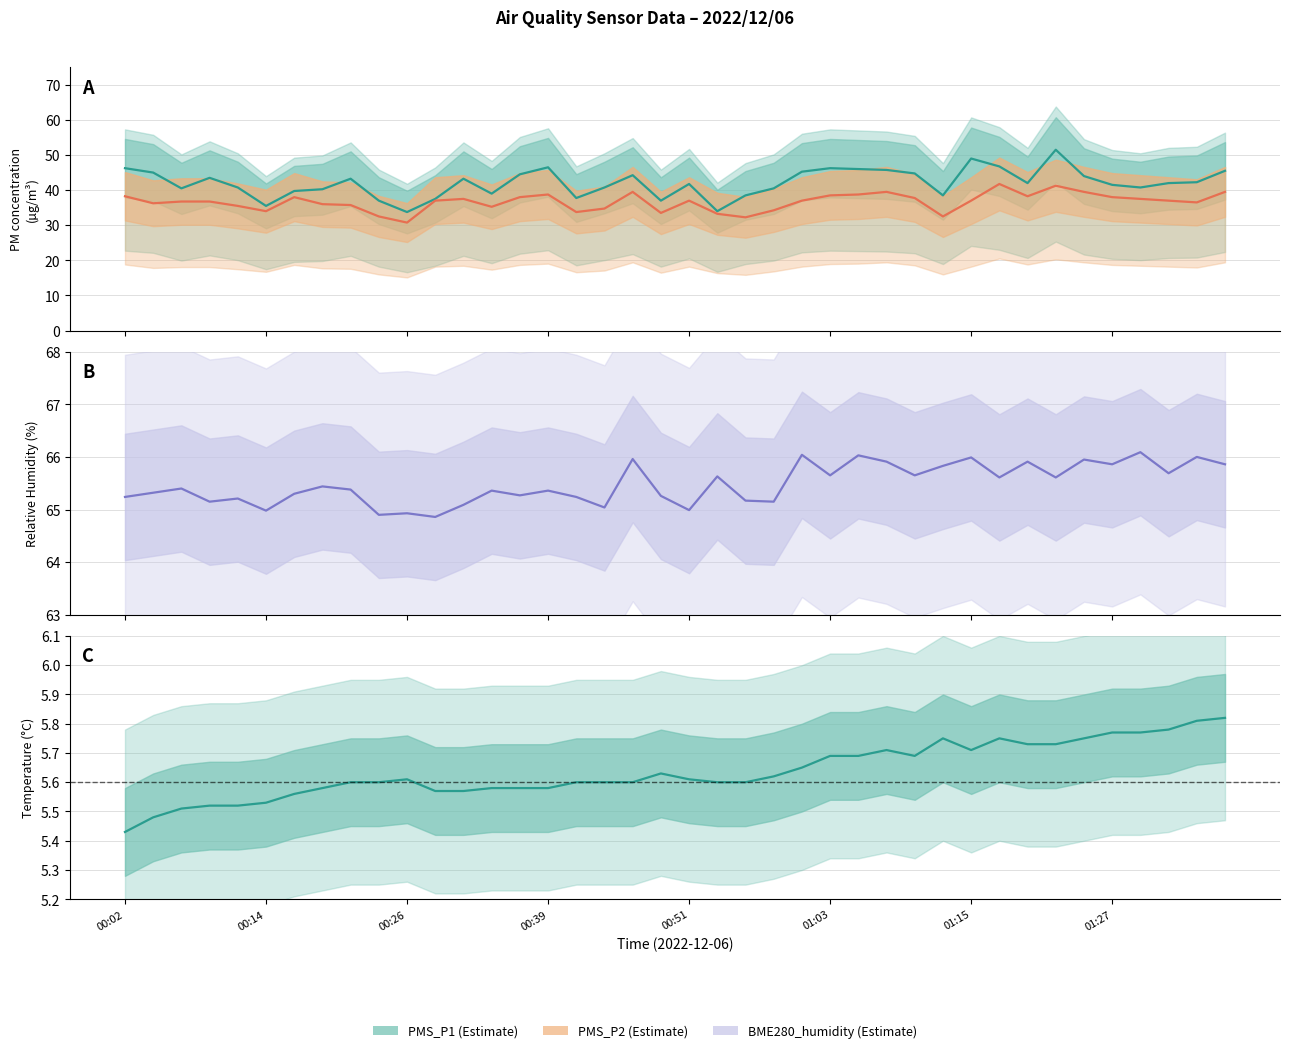

The value of PMS_P2 at 01:03 is 38.5. True or false?

True